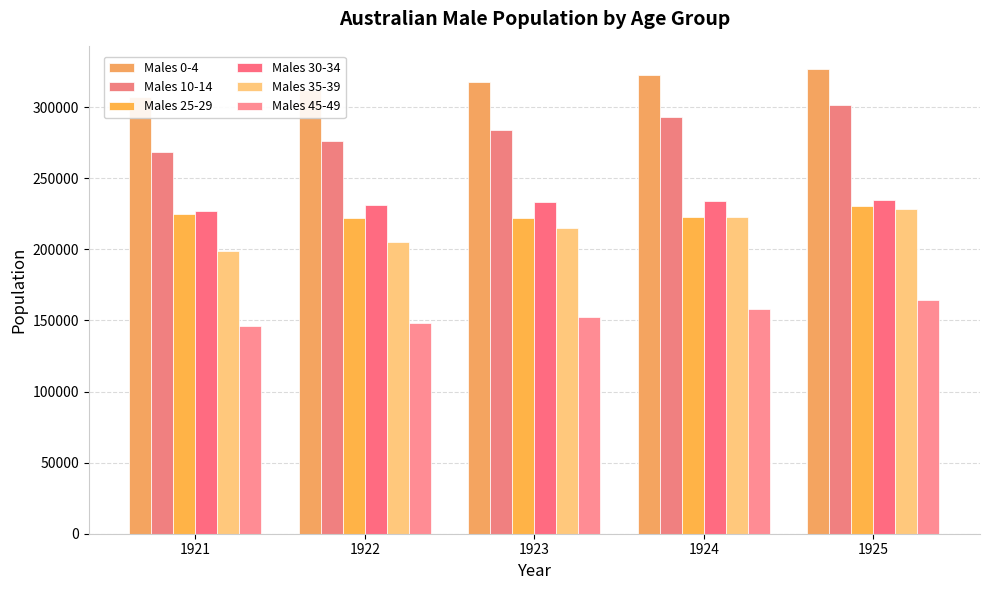

How many groups of bars are there?

5